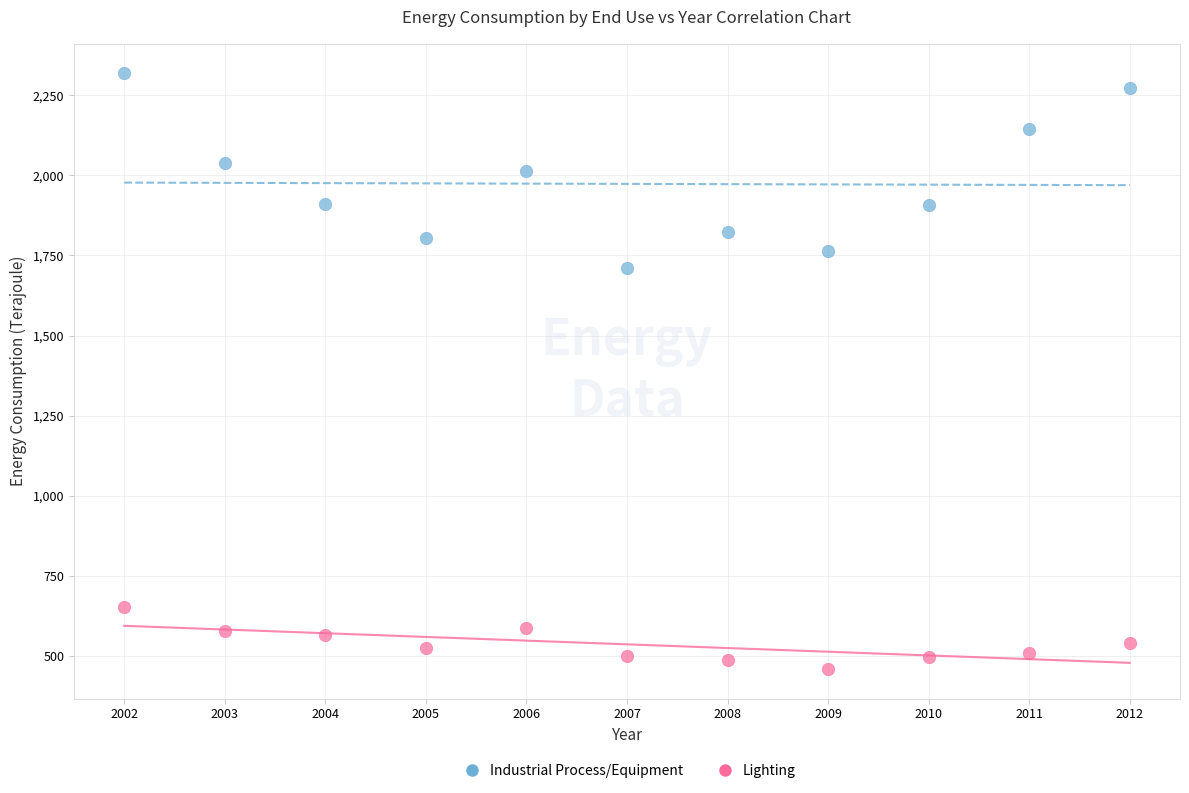

Across all series, what Y value is closest to 1389?

1711